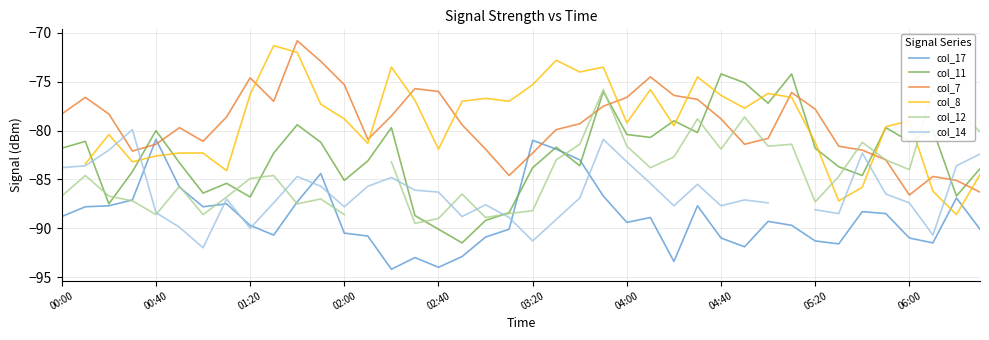

What is the value of the col_11 point at the 14th from the left?

-83.1